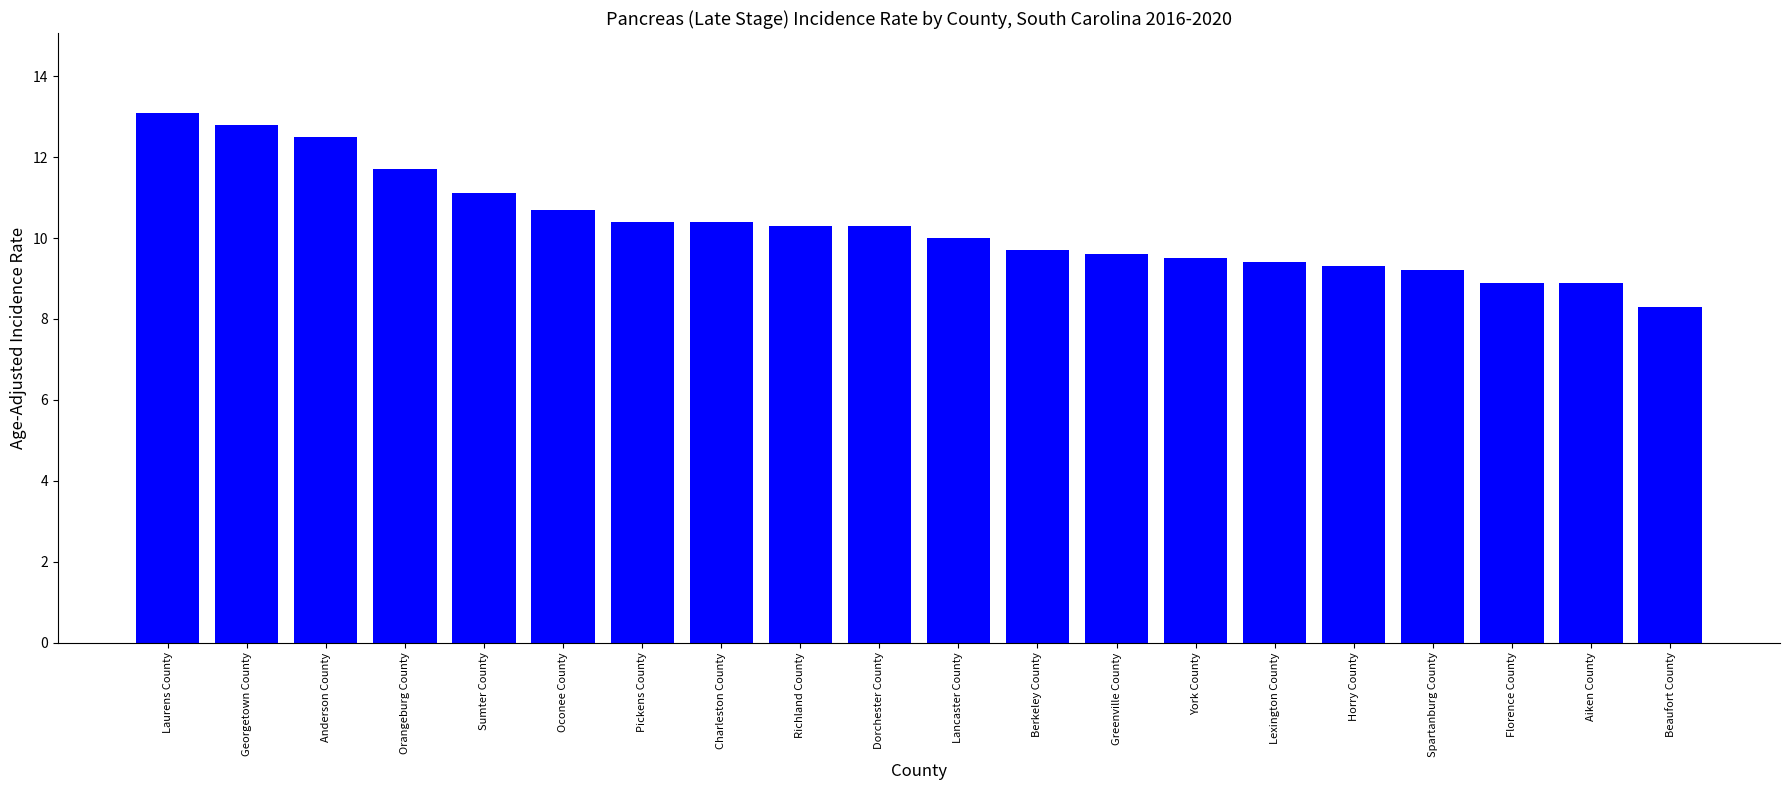

How many categories are shown in the chart?

20